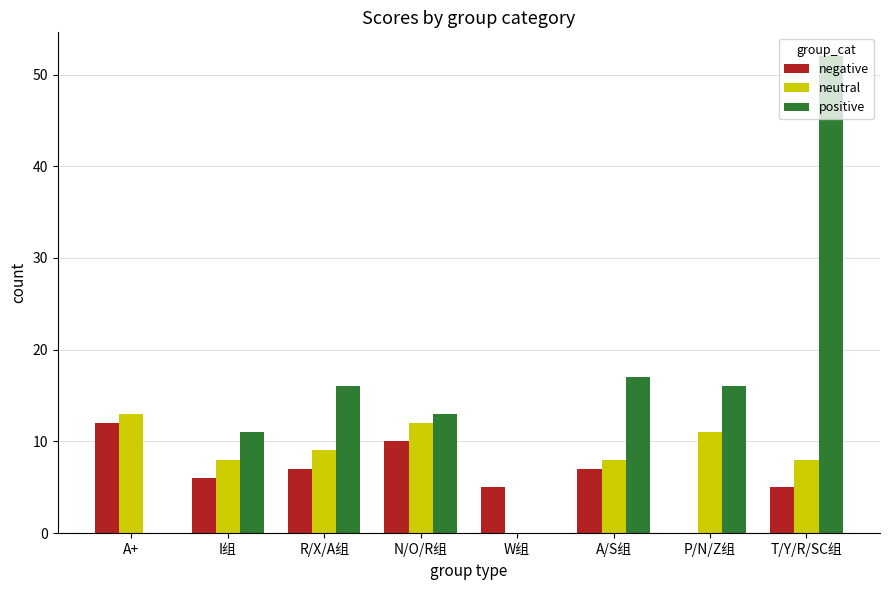

Reading left to right, transcribe all the data shown in this chart.

negative: 12	6	7	10	5	7	0	5
neutral: 13	8	9	12	0	8	11	8
positive: 0	11	16	13	0	17	16	52